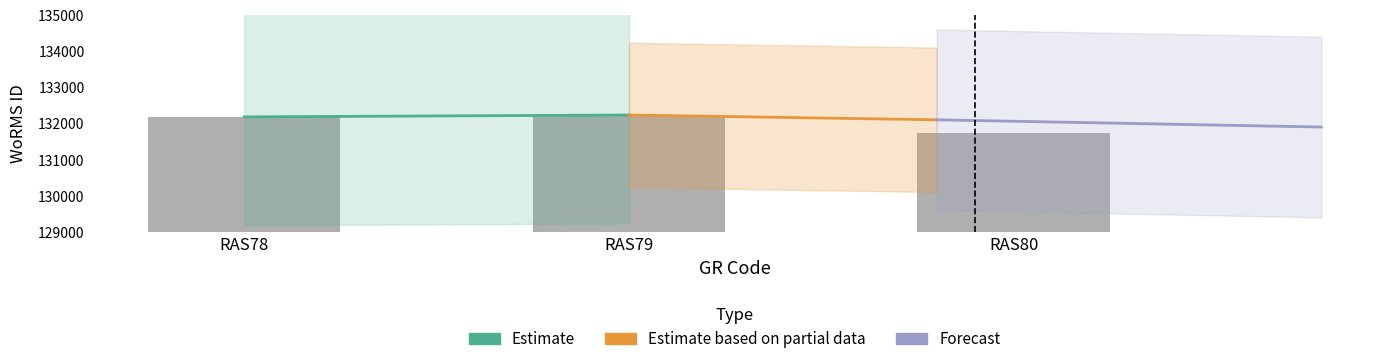

Reading left to right, what are all the values shown in this chart?

132181	132233	131723